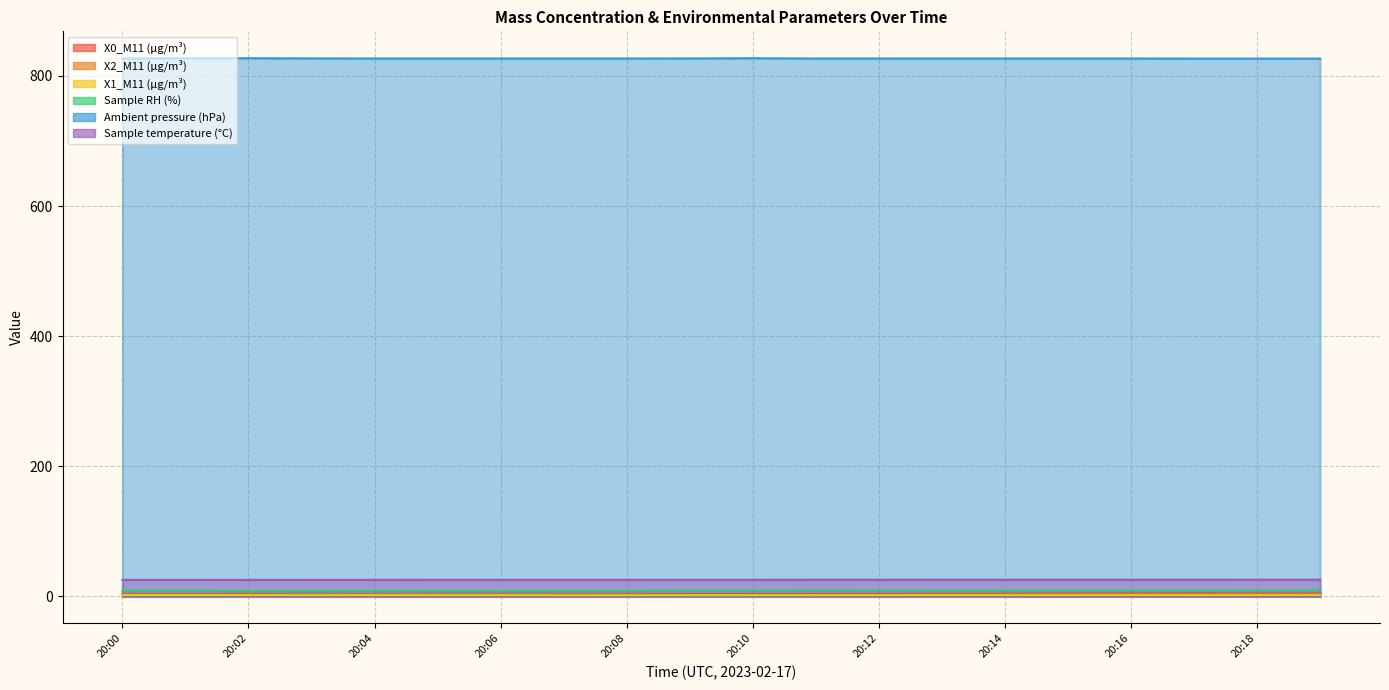

What is the smallest value displayed?

2.0